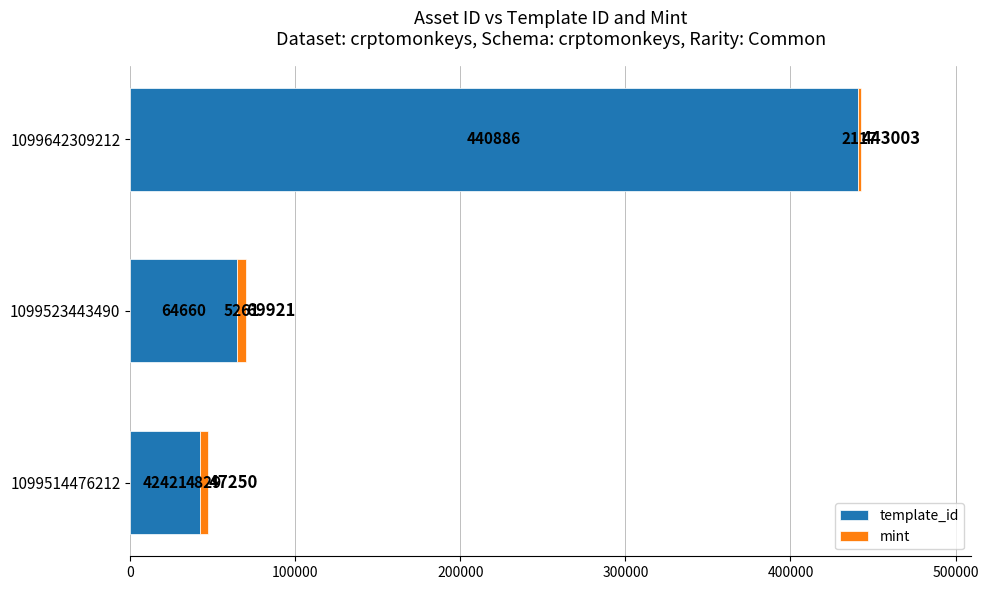

What value does the template_id series have at 1099642309212, to the nearest 100?

440900